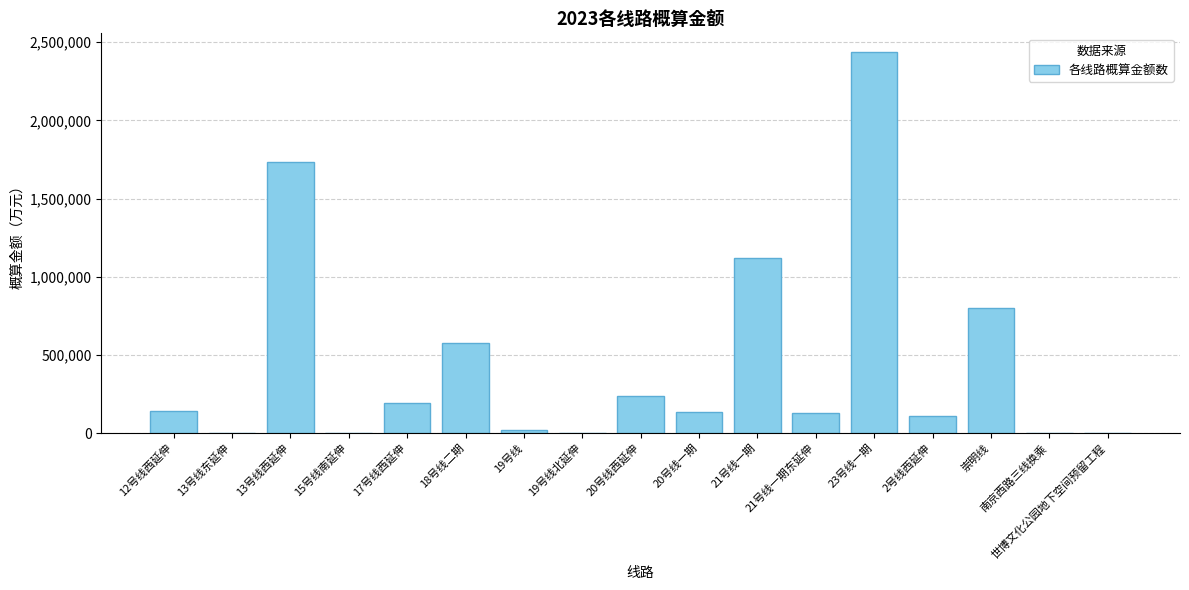

What is the maximum value shown in the chart?

2434718.3